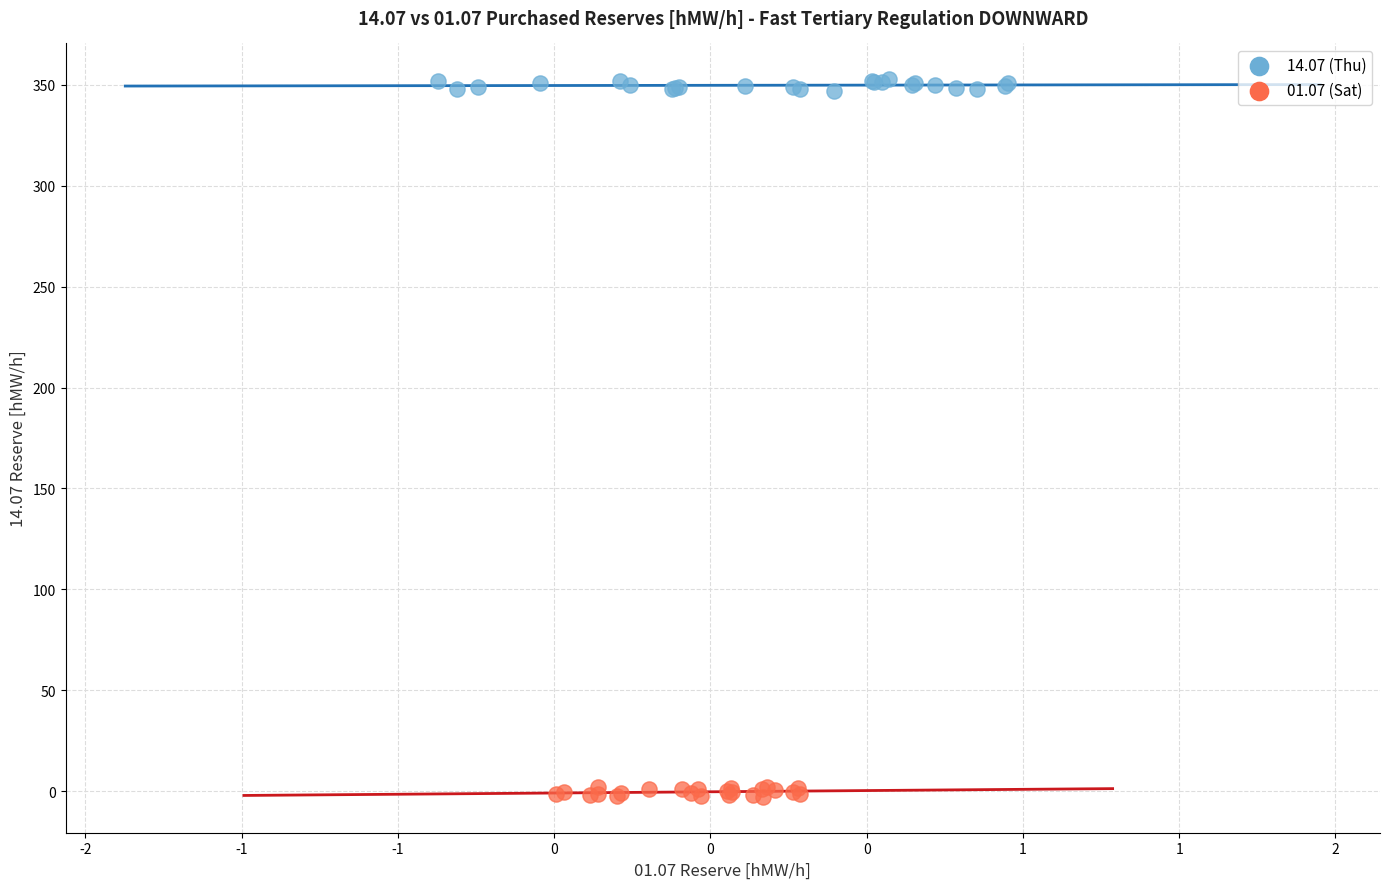

Which series contains the highest Y value?

14.07 (Thu)